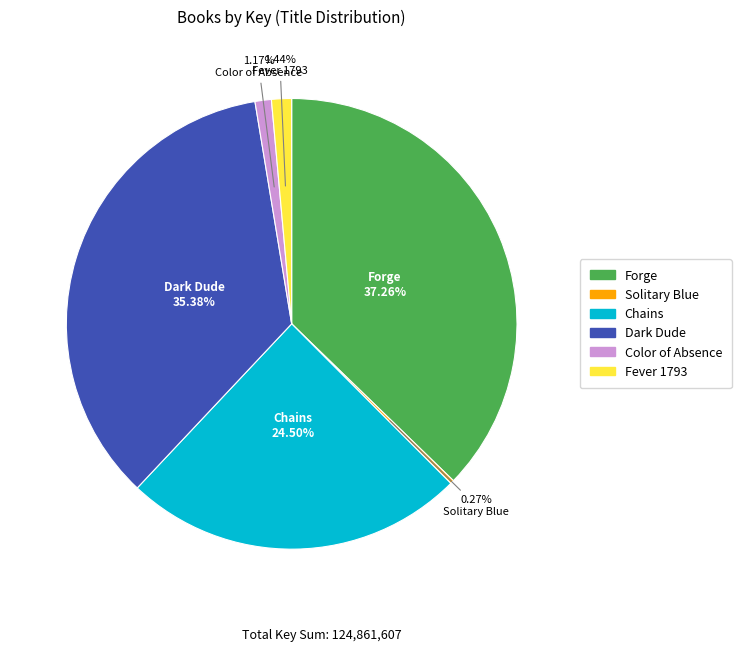

To the nearest percent, what percentage of the pie is Dark Dude?

35%